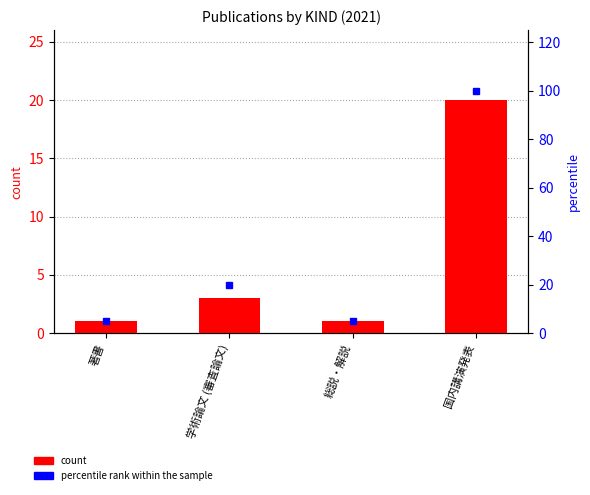

Rank the series by their average value, from highest to lowest.

percentile rank within the sample, count